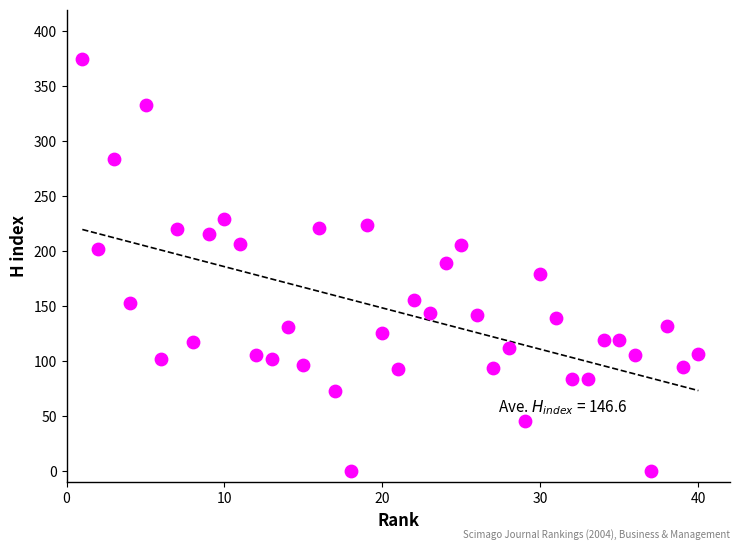

What is the range of Y values (max minus min)?

375